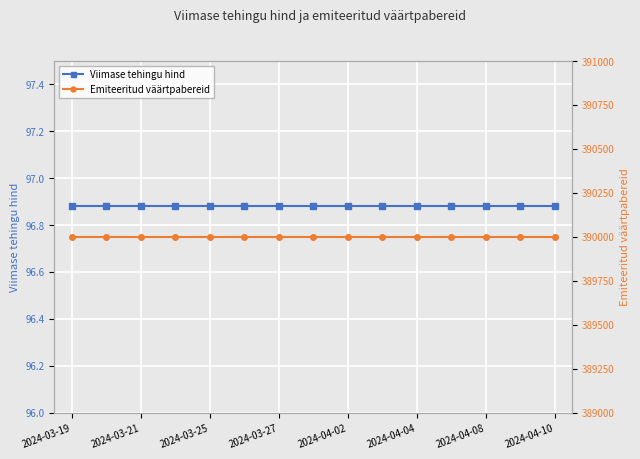

Which has a higher value, 2024-04-04 or 2024-03-19?

2024-04-04